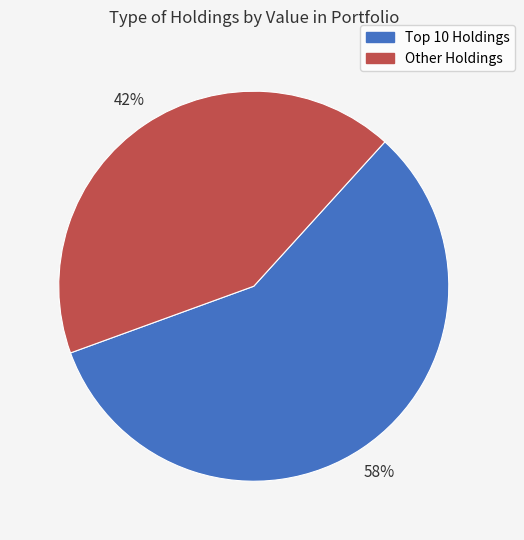

Is there any slice that represents more than half of the pie?

Yes